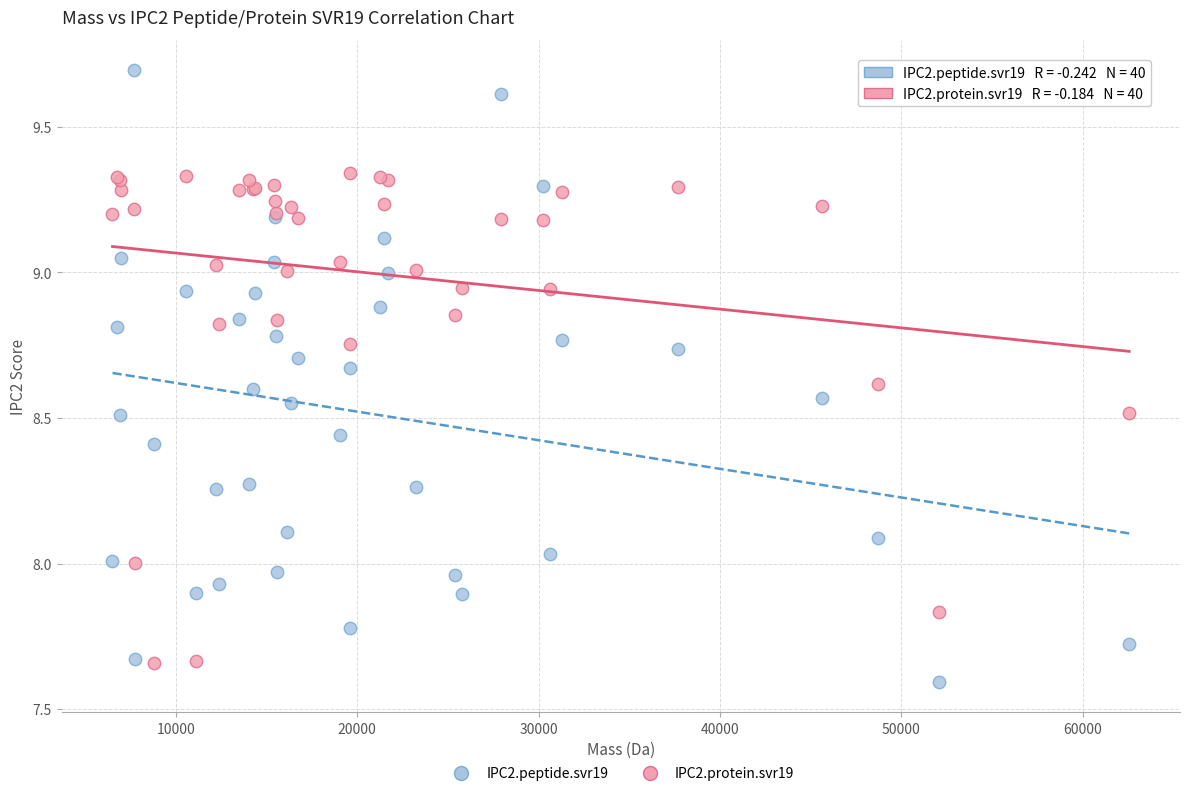

Which series has the largest Y range (max minus min)?

IPC2.peptide.svr19